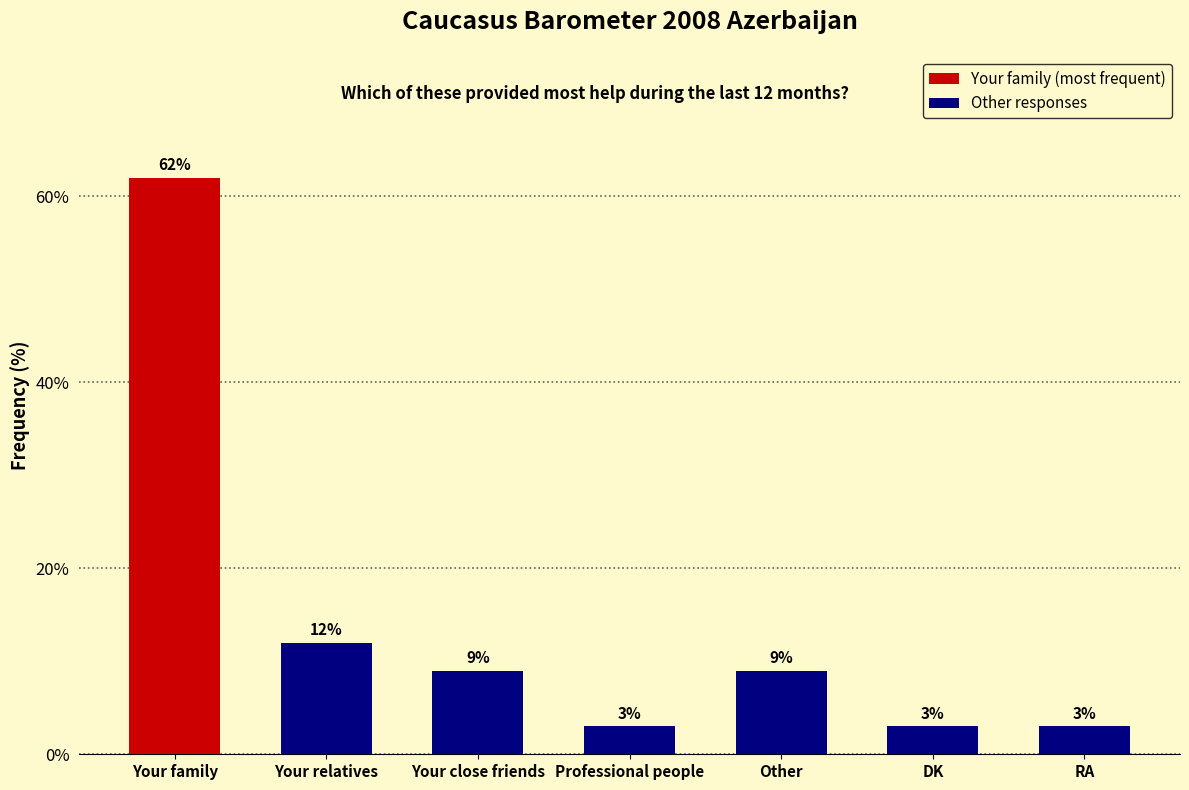

Are the bars horizontal?

No